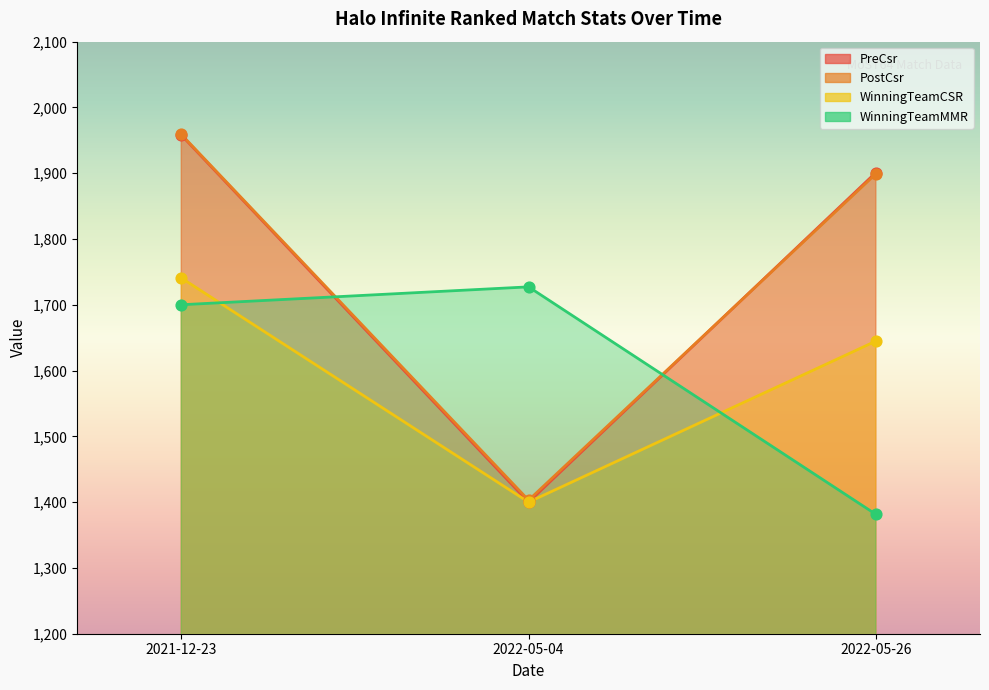

Which series contains the lowest Y value?

WinningTeamMMR